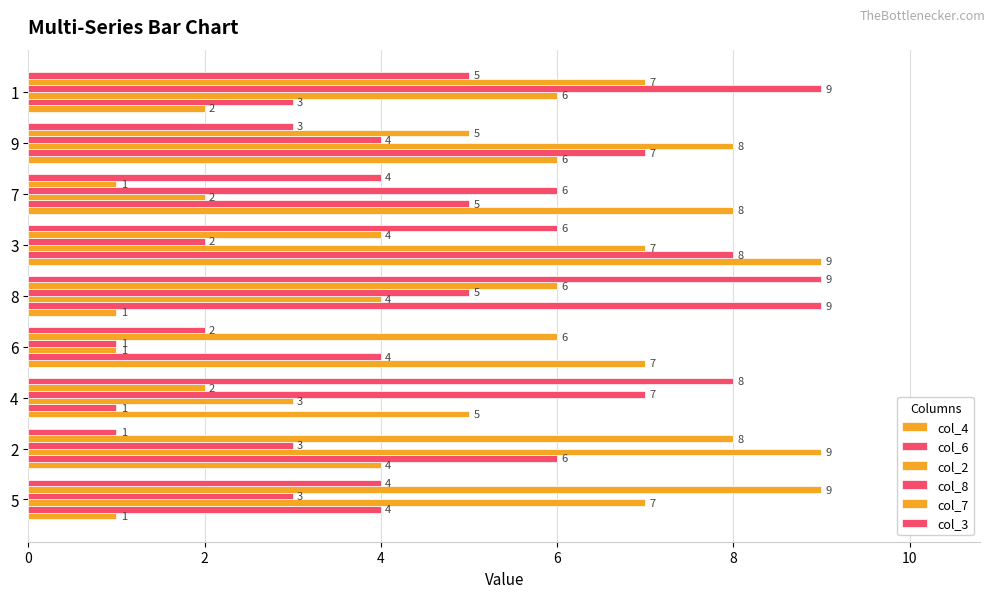

Rank the series by their maximum value, from highest to lowest.

col_4, col_6, col_2, col_8, col_7, col_3